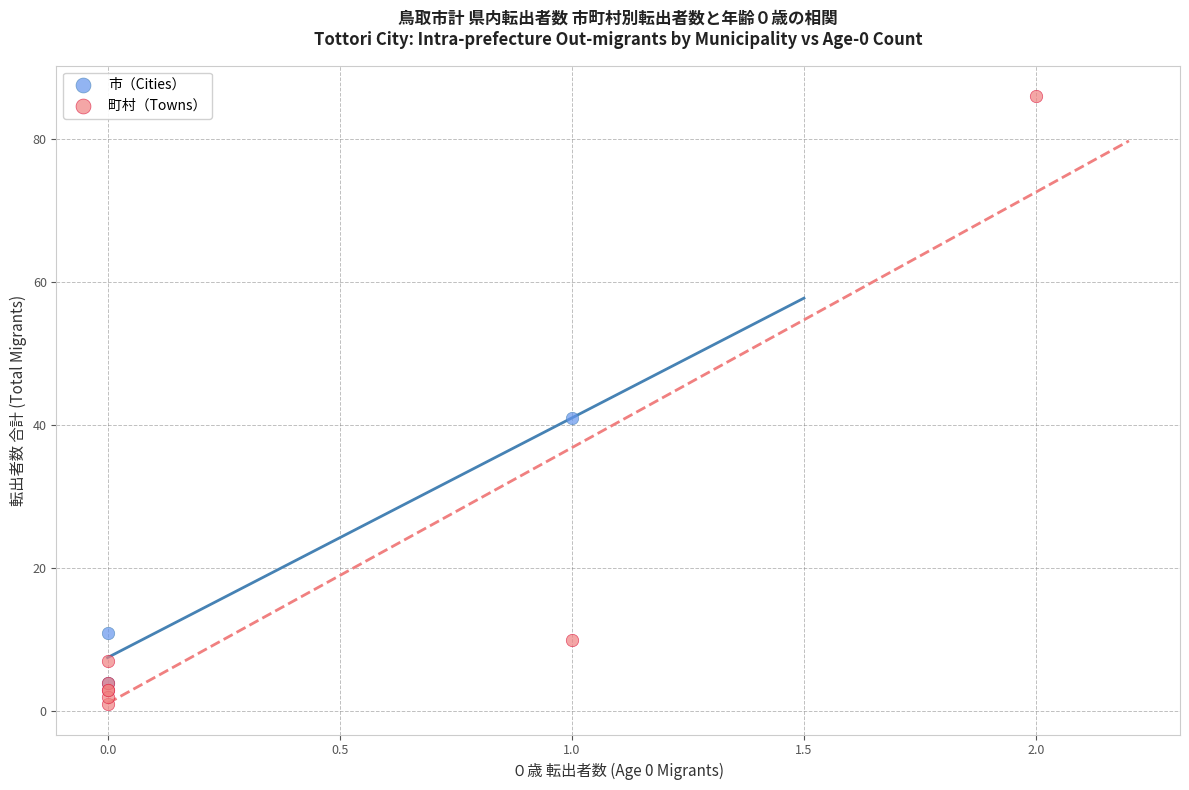

Which series reaches the minimum Y coordinate?

町村（Towns）